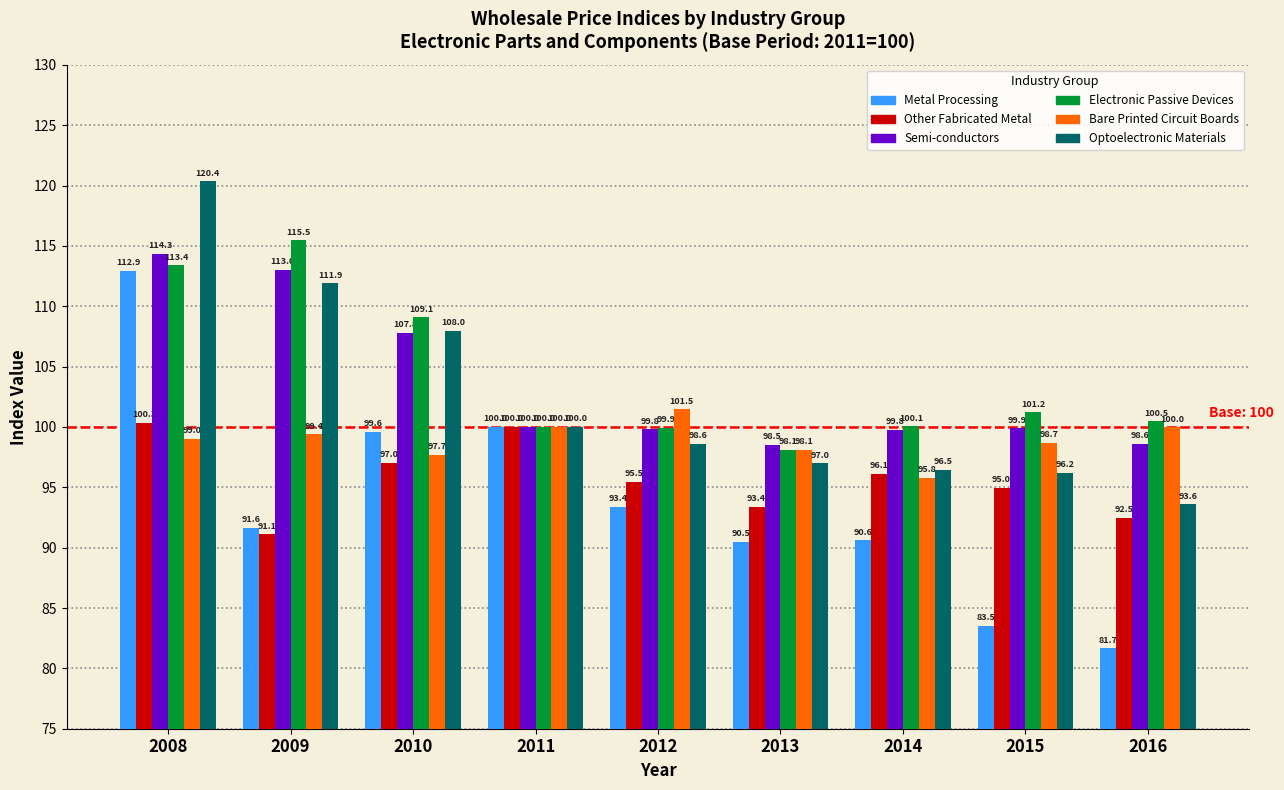

Where is Electronic Passive Devices nearest to the value 106?

2010